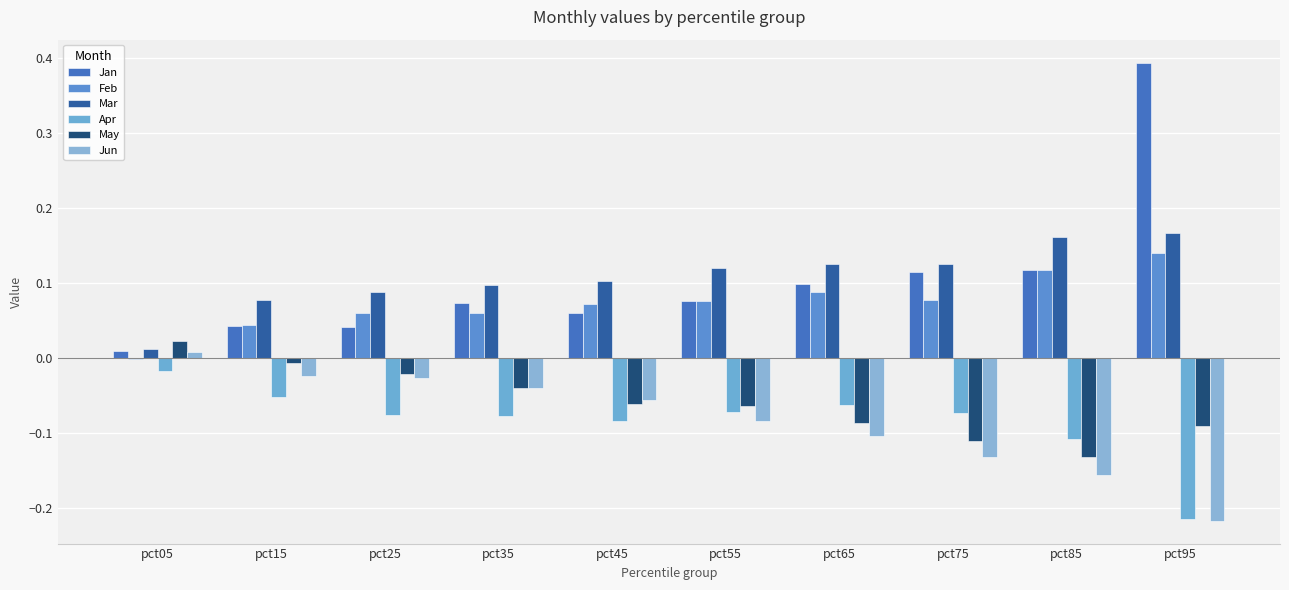

The value of Jan at pct85 is 0.2. True or false?

False